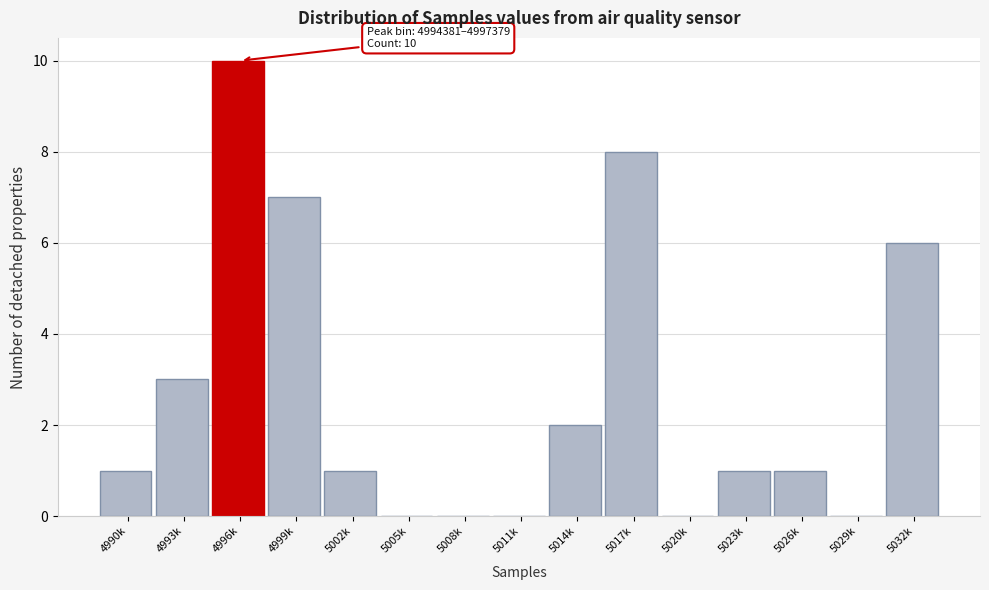

Reading left to right, transcribe all the data shown in this chart.

4990k=1	4993k=3	4996k=10	4999k=7	5002k=1	5005k=0	5008k=0	5011k=0	5014k=2	5017k=8	5020k=0	5023k=1	5026k=1	5029k=0	5032k=6